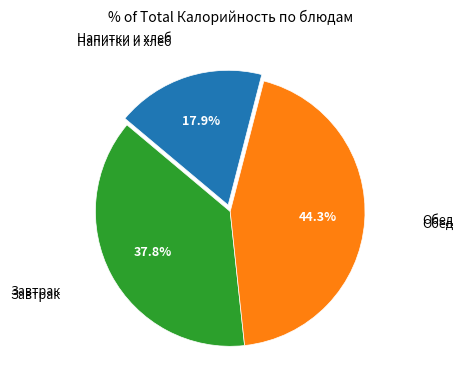

Between Завтрак and Обед, which is larger?

Обед